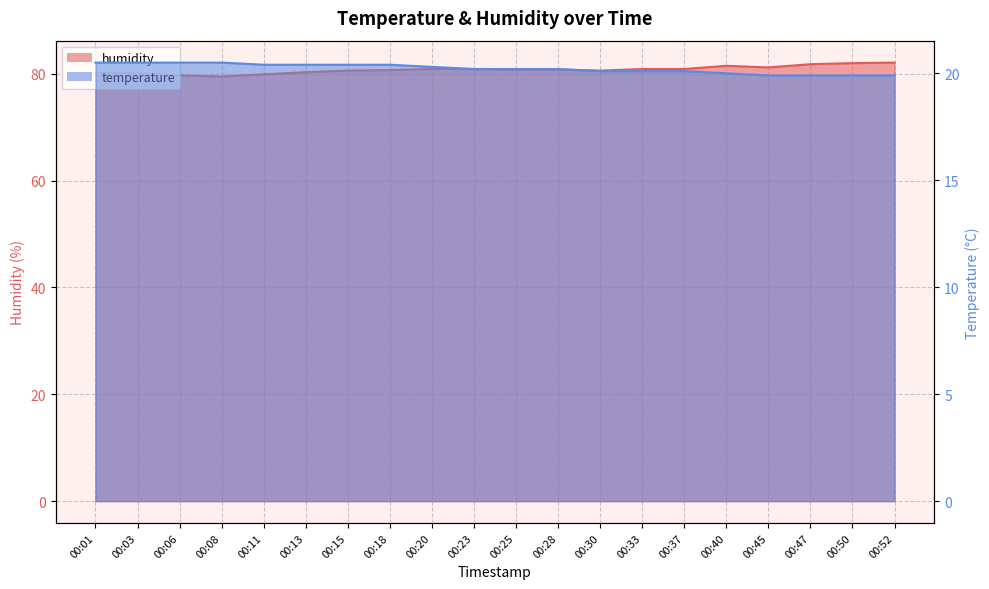

What is the minimum value shown in the chart?

19.9